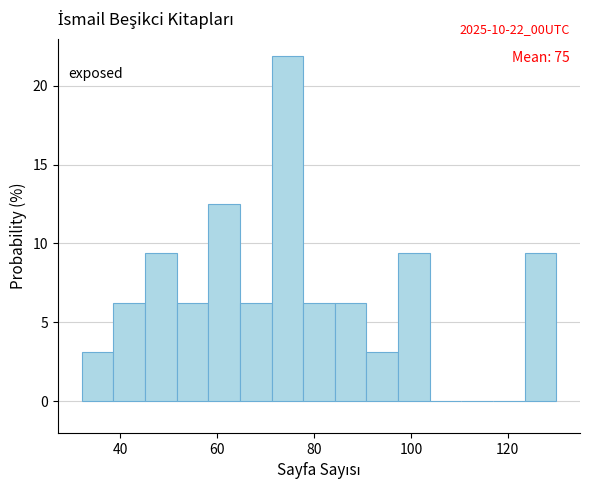

Around what value on the x-axis is the tallest bar? Give the approximate position of its centre, as read against the axis.

74